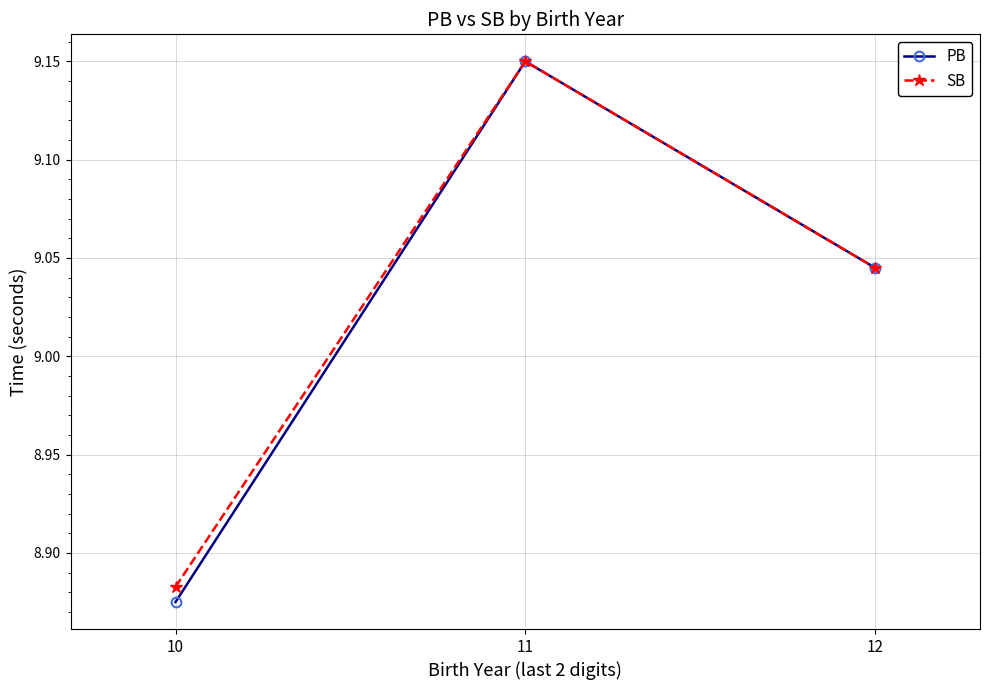

How many values in the PB series exceed 9?

2